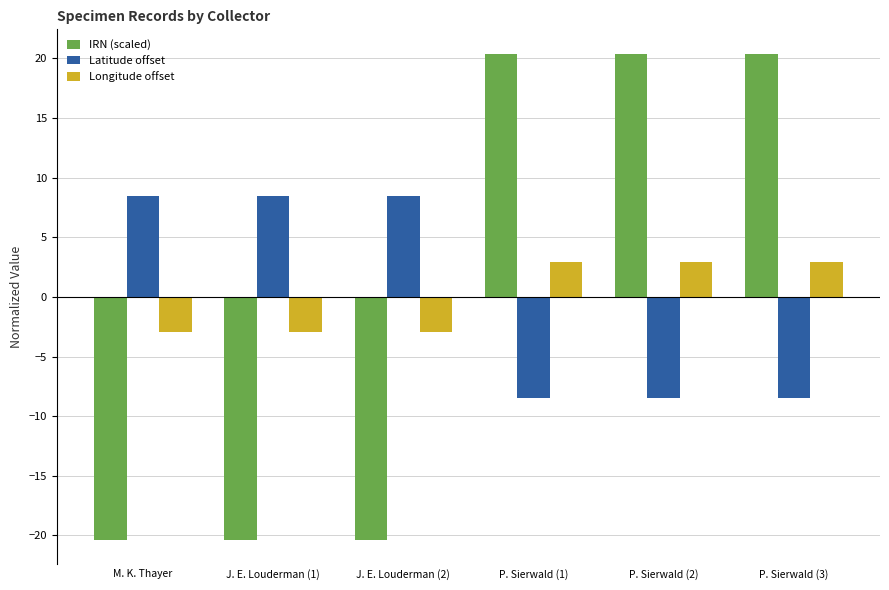

What is the label of the 1st bar from the right?

P. Sierwald (3)